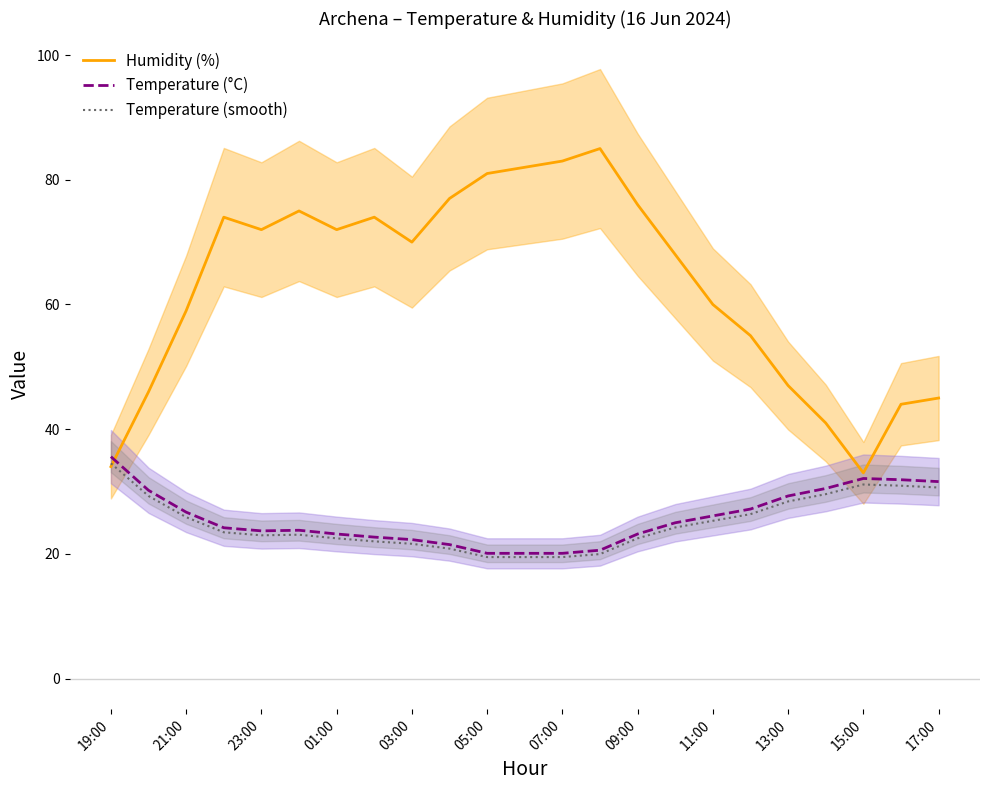

At which label does Temperature (°C) reach its peak?

19:00